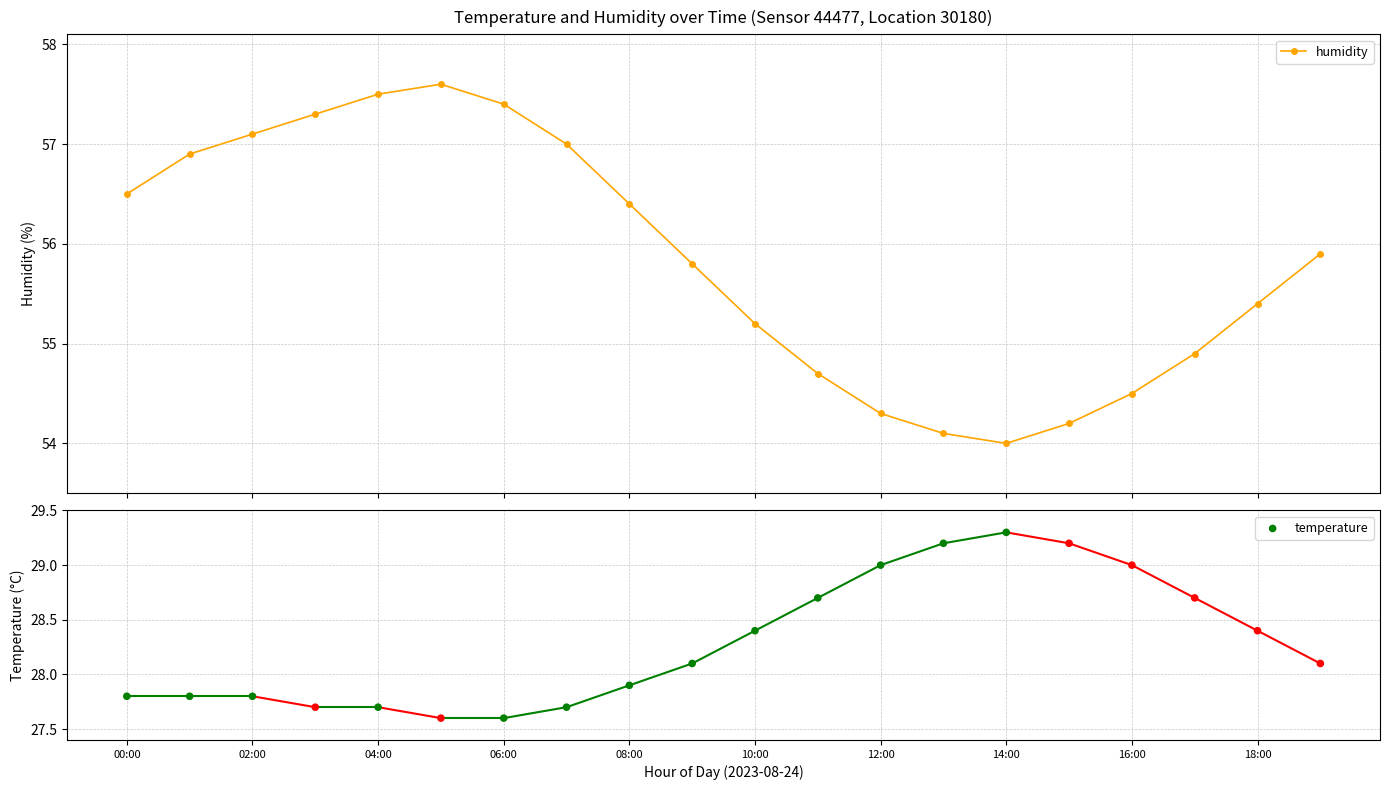

What is the value of the humidity point at the 9th from the left?

56.4